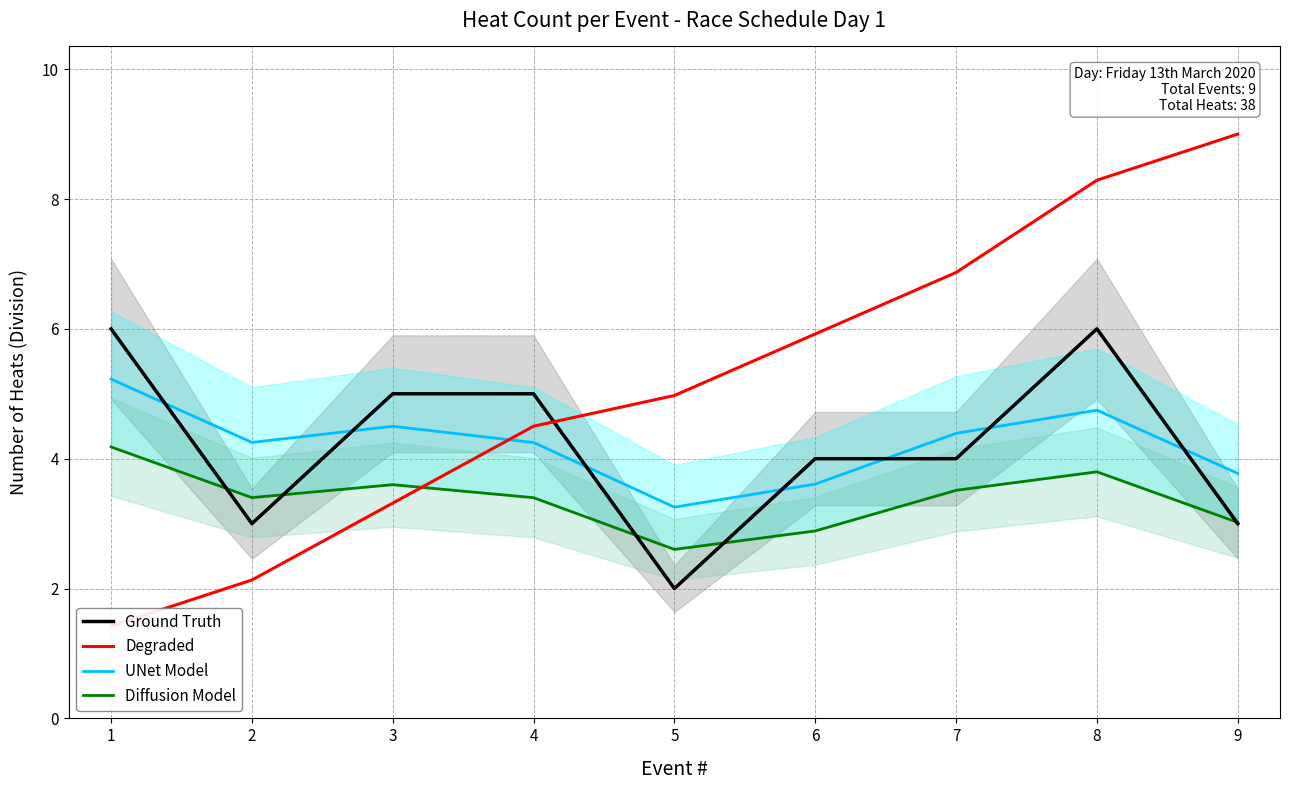

How many UNet Model values are between 3 and 4?

3